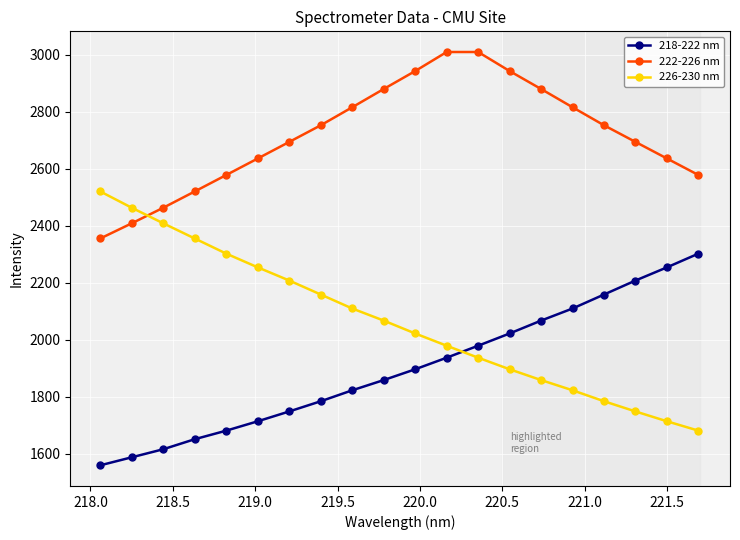

What is the difference between the maximum and minimum values in the 218-222 nm series?

742.5